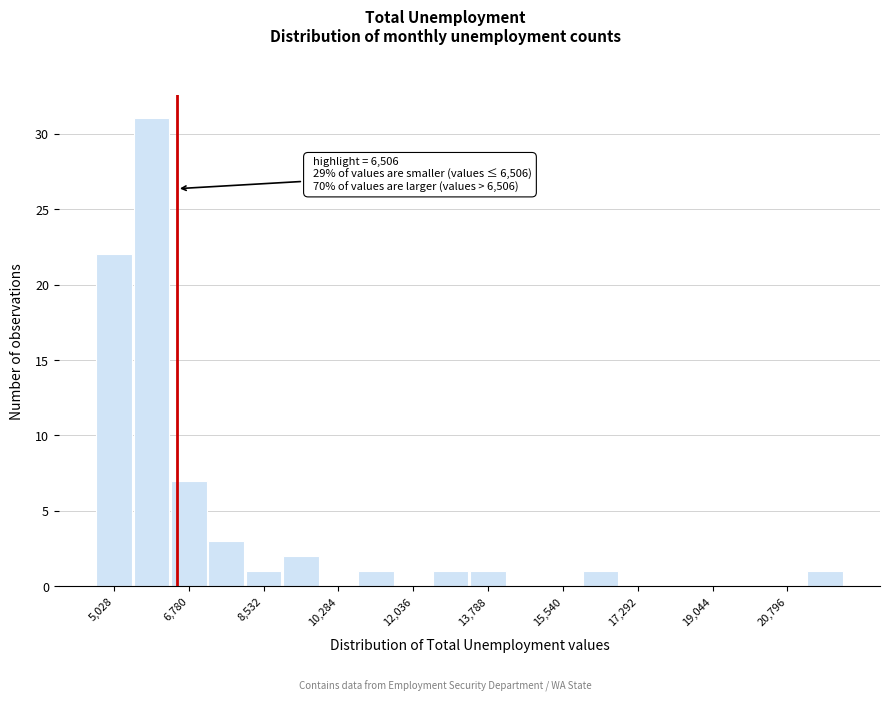

Over which range of the x-axis is the bar tallest?

5400 to 6400